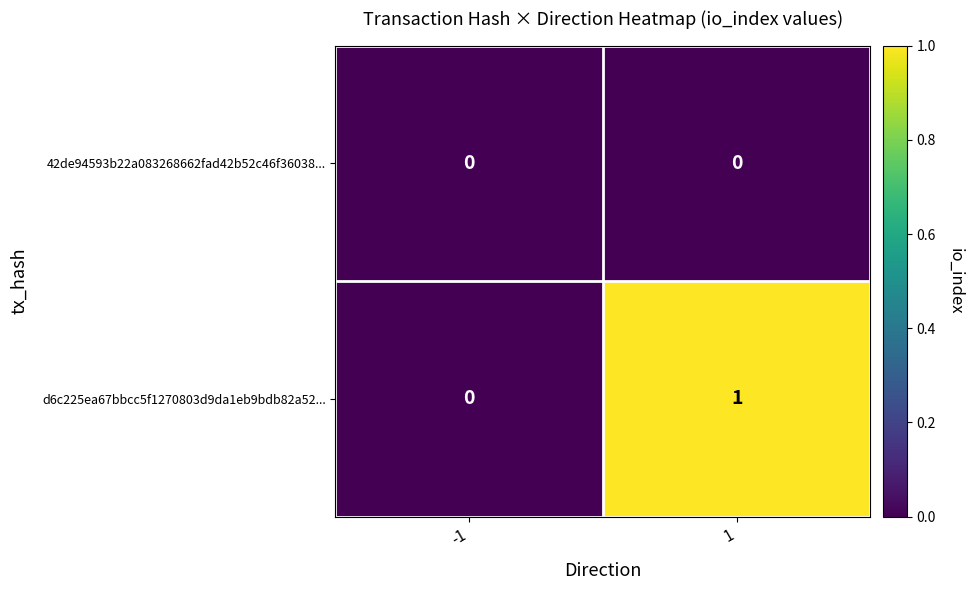

Between -1 and 1, which series saw the biggest shift?

d6c225ea67bbcc5f1270803d9da1eb9bdb82a52...